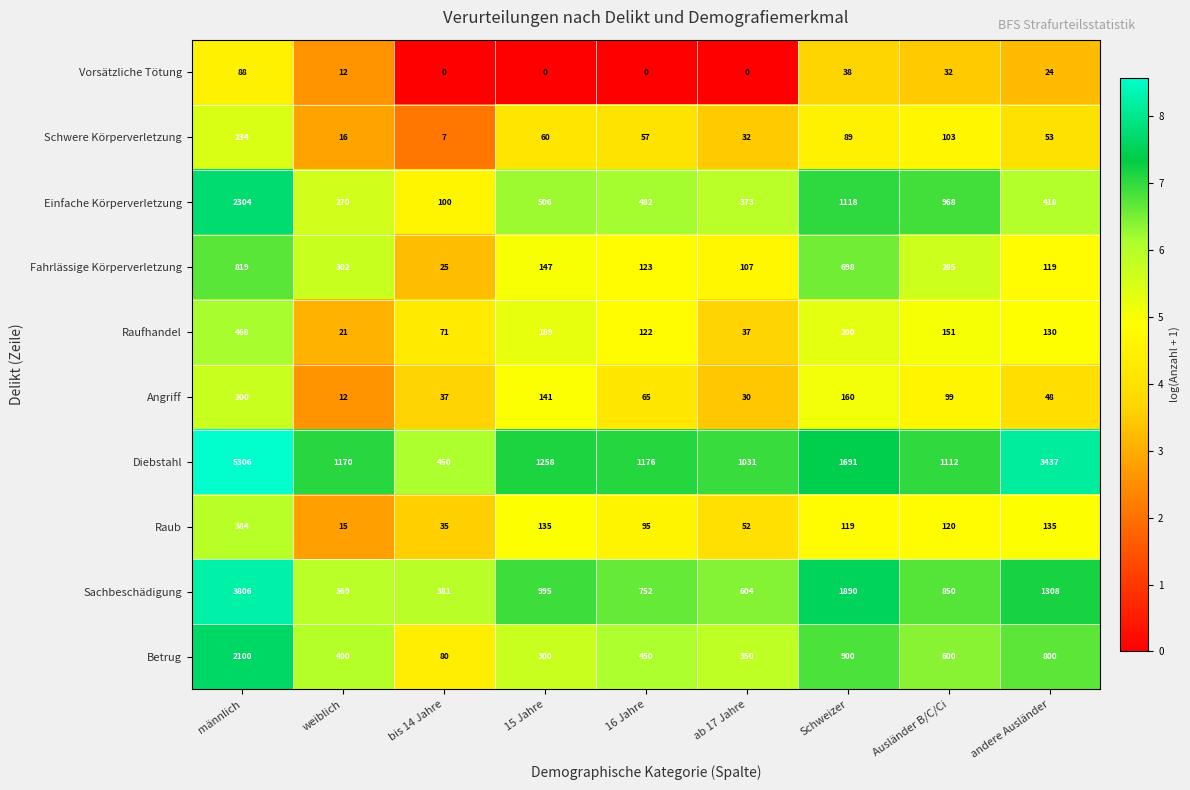

Count the number of data series in this chart.

10